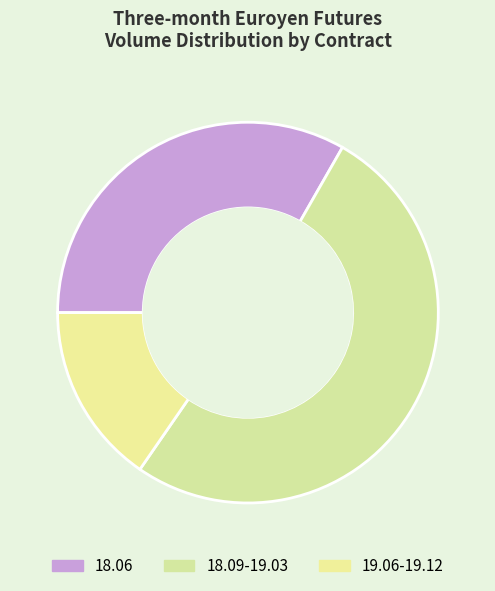

Count the number of slices in the pie.

3